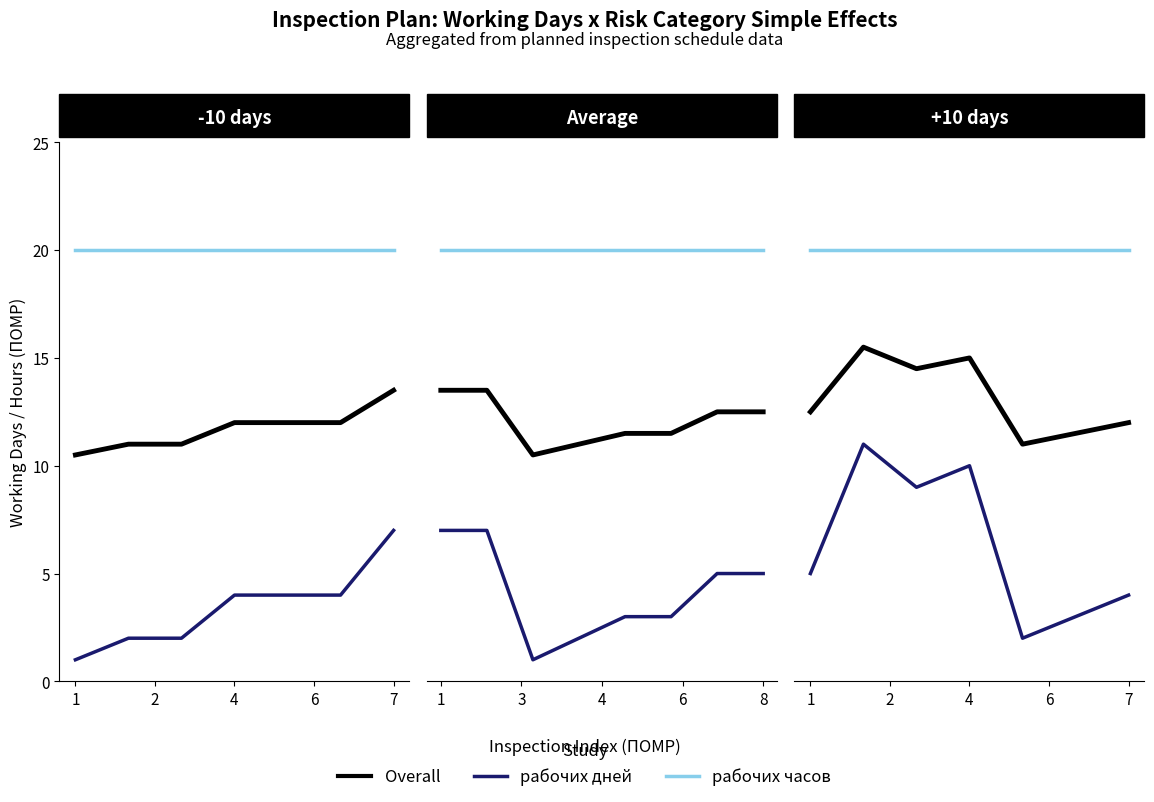

At which label does рабочих часов reach its peak?

1